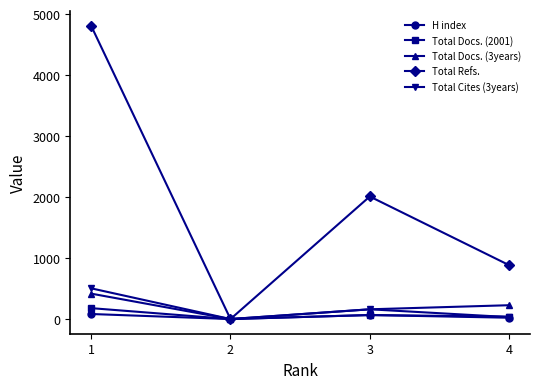

Does the chart have visible grid lines?

No